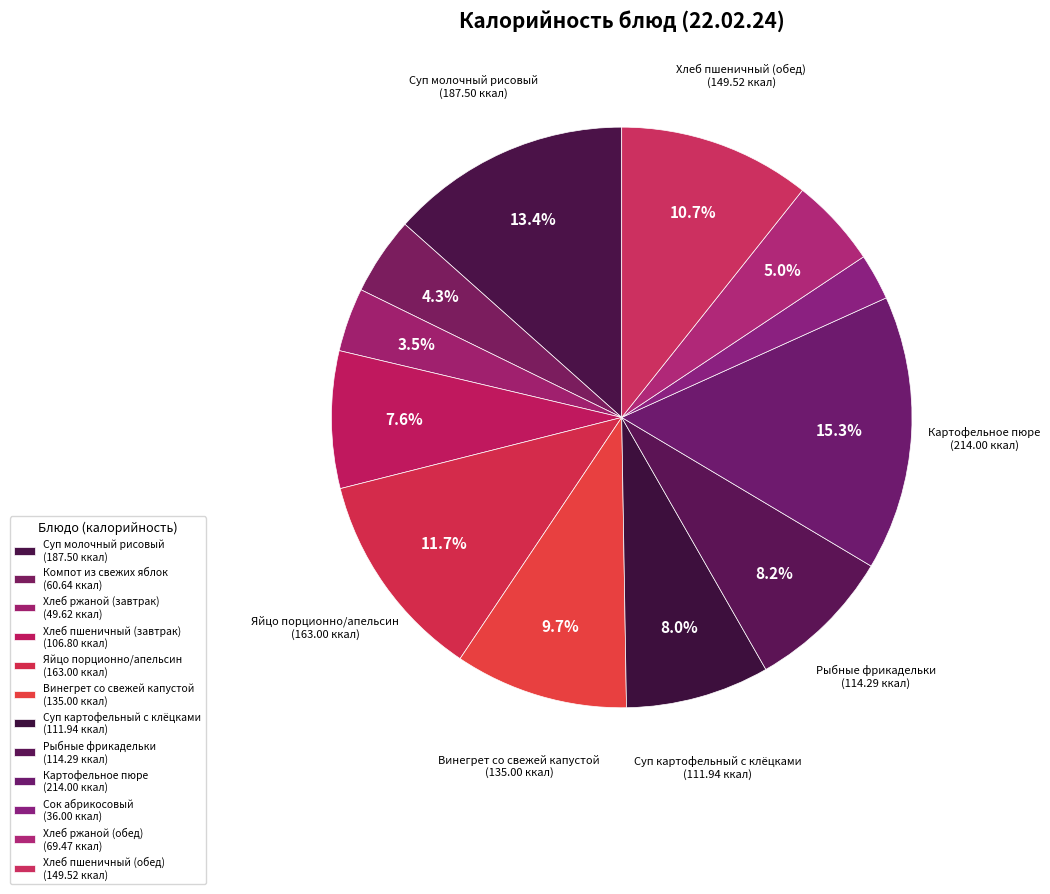

How many segments does this pie chart have?

12